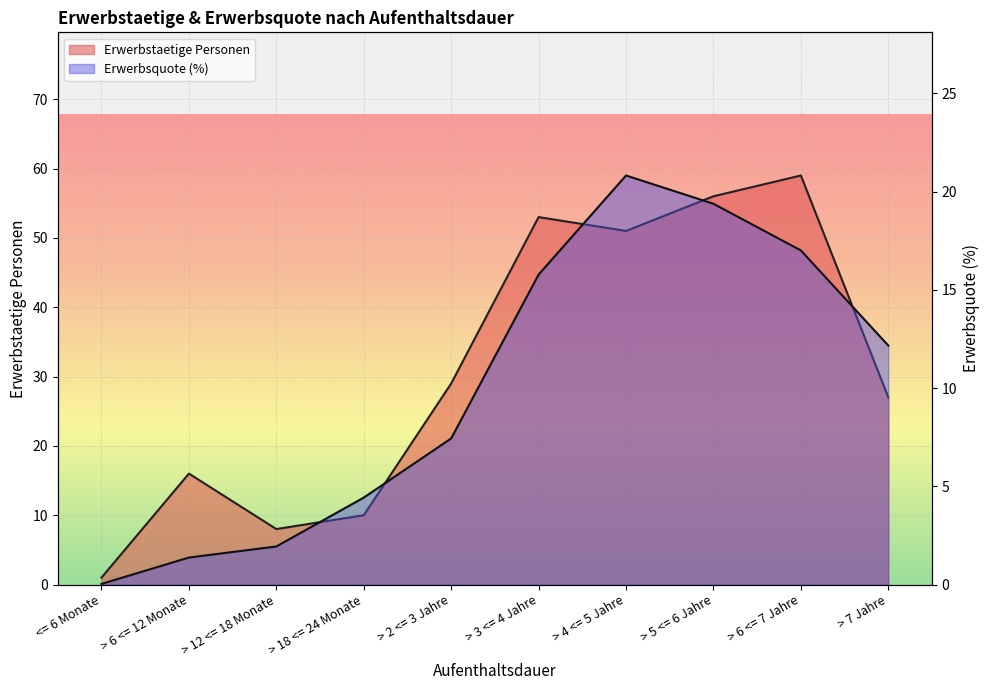

At how many categories does at least one series exceed 29?

4